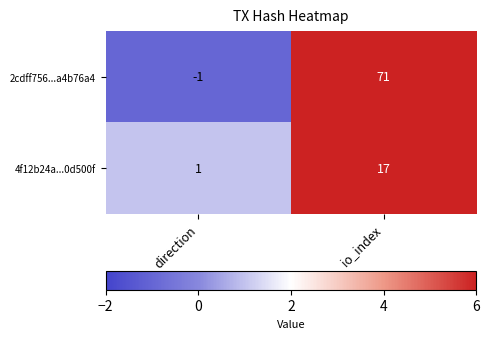

Reading right to left, transcribe all the data shown in this chart.

2cdff756...a4b76a4: io_index=71	direction=-1
4f12b24a...0d500f: io_index=17	direction=1